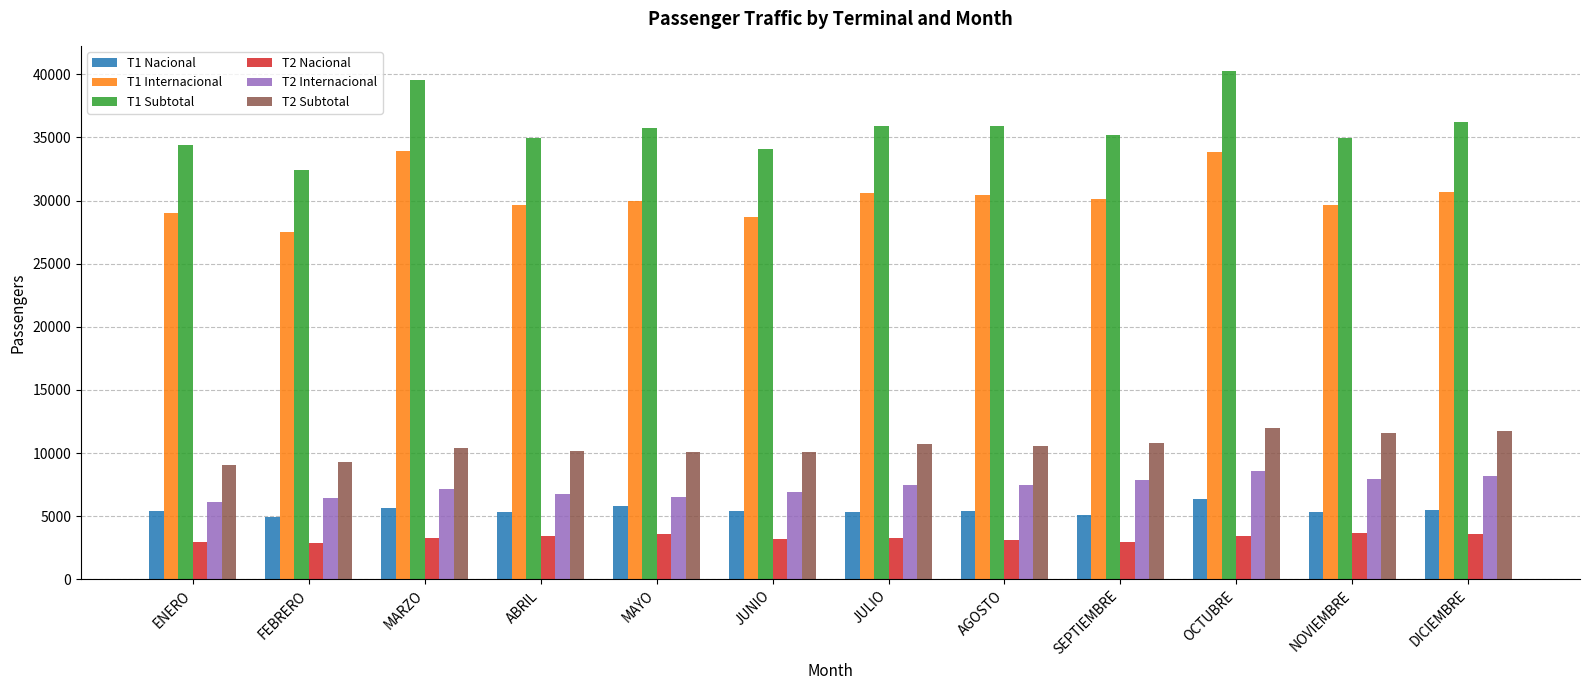

Count the number of data series in this chart.

6